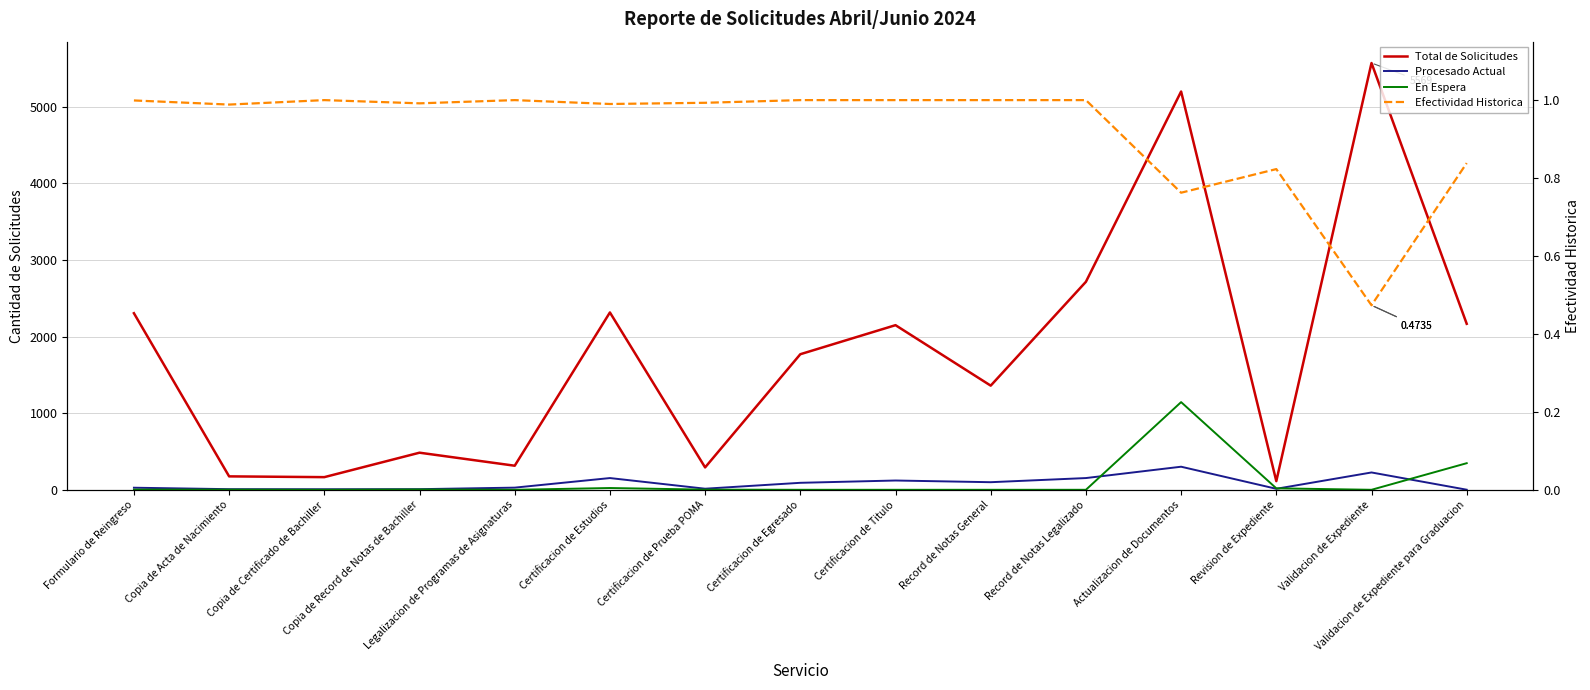

Where is the first local minimum for En Espera?

Copia de Certificado de Bachiller